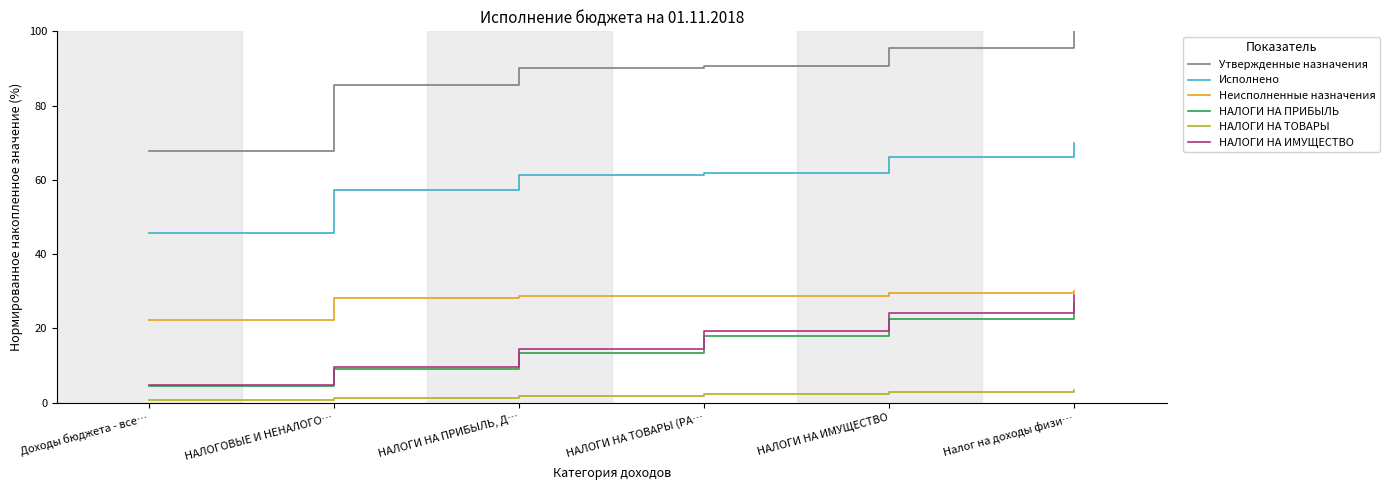

What position from the left is НАЛОГИ НА ИМУЩЕСТВО?

5